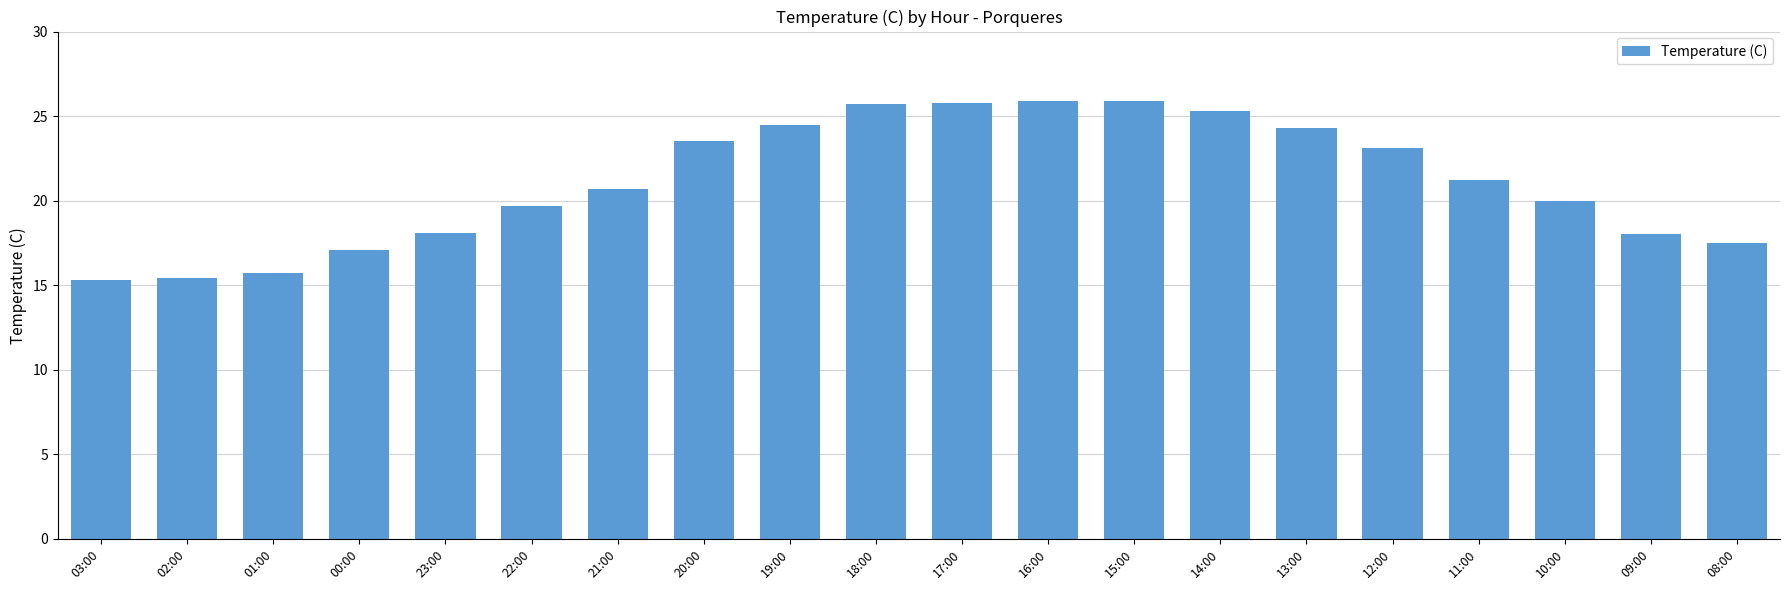

What position from the left is 15:00?

13